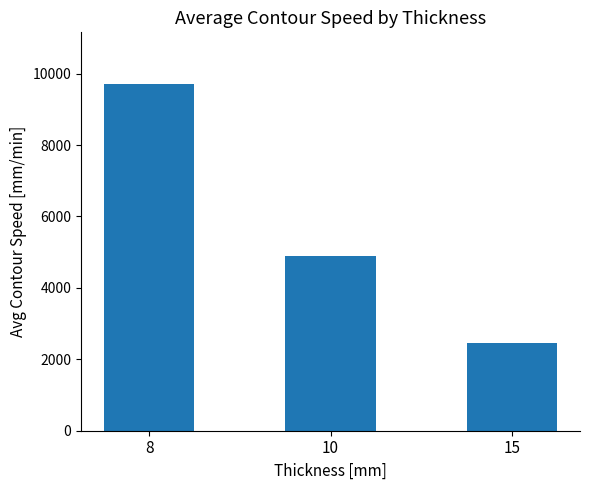

The chart shows a value of 9700.0 at 8. True or false?

True